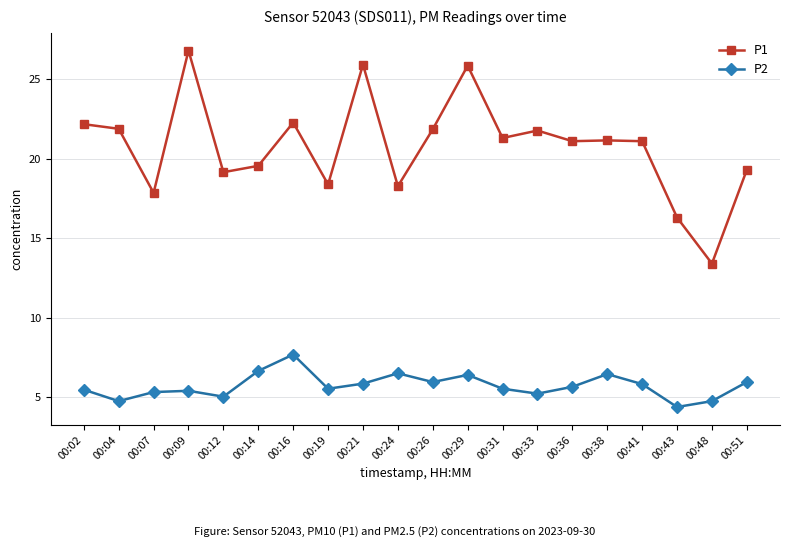

Where is P1 nearest to the value 20?

00:14